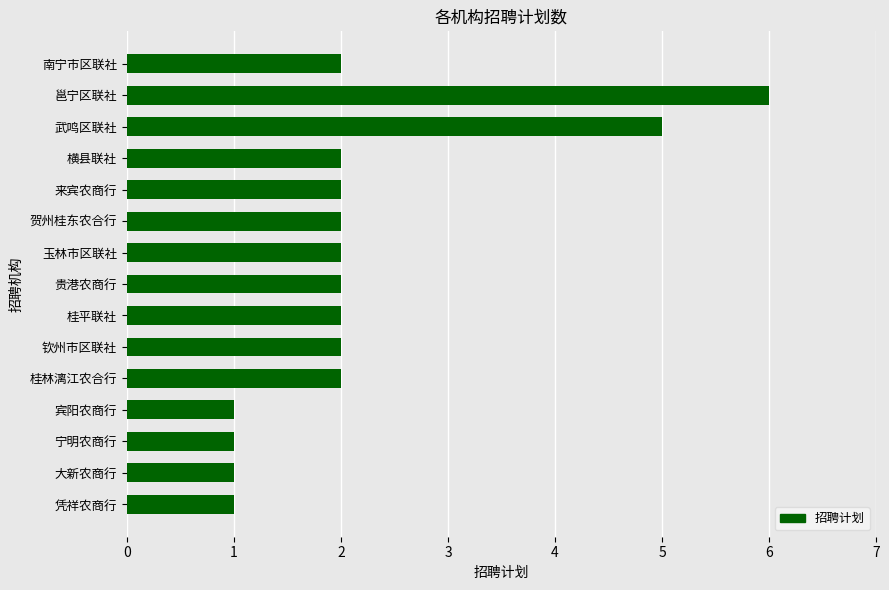

Reading bottom to top, extract all data points from this chart.

1	1	1	1	2	2	2	2	2	2	2	2	5	6	2